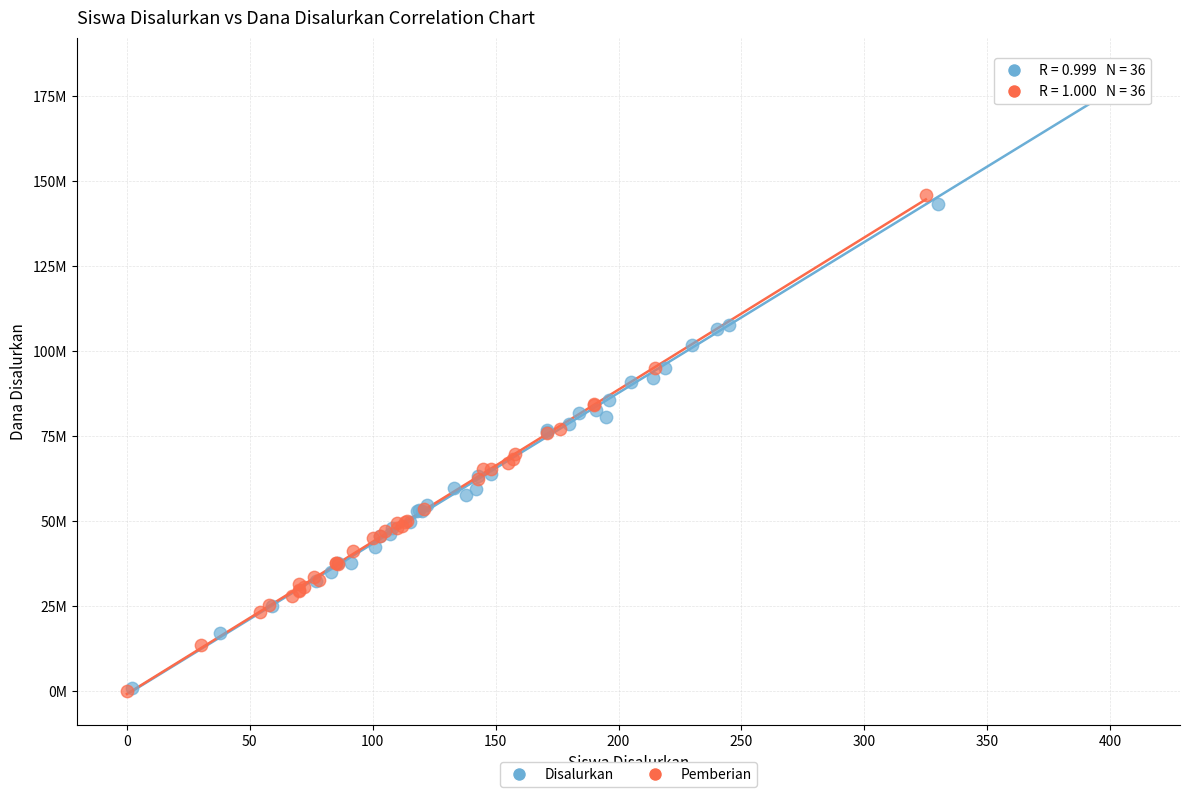

What are all the series names shown in the legend?

Disalurkan, Pemberian